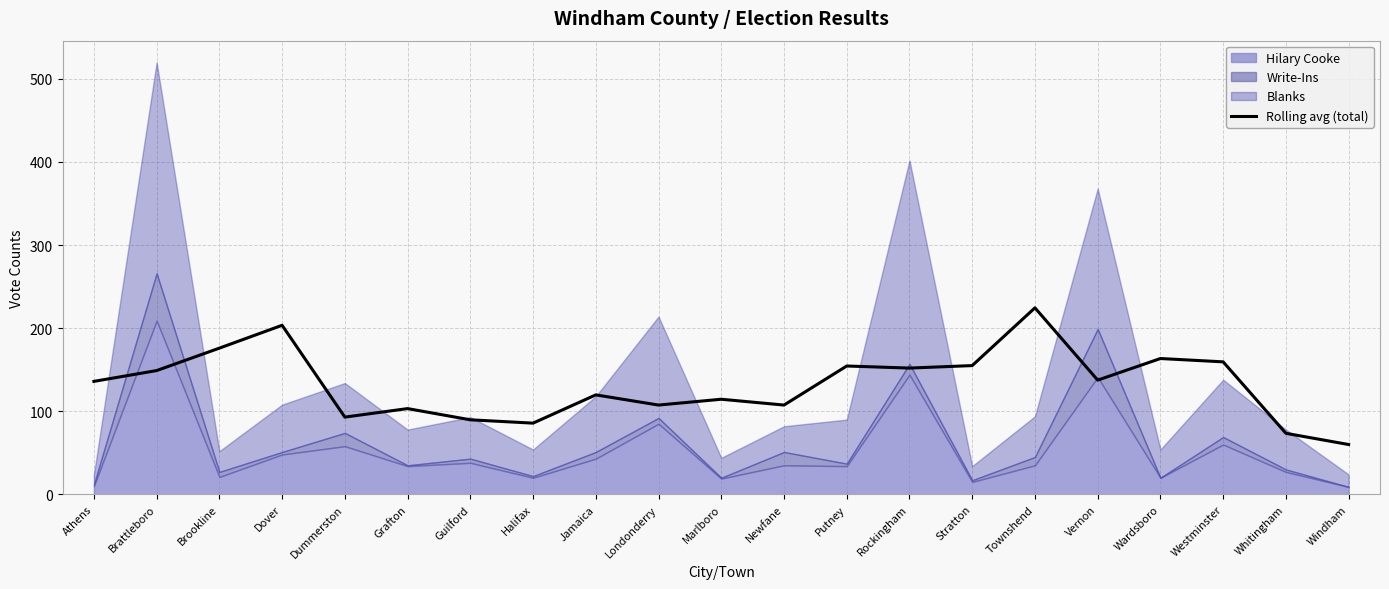

What is the difference between the maximum and minimum values?

164.5